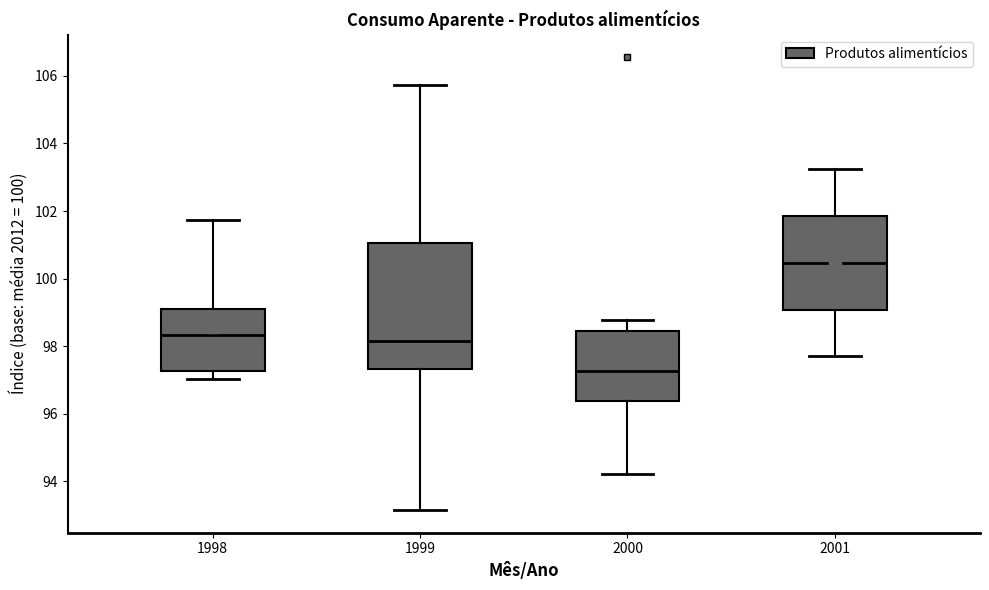

Reading left to right, transcribe this box plot: for each box, give where its median line is, the range the box spans, and where its two whiskers end, as read against the y-axis. The values are not printed on the chart, so give them approximately, as read against the axis.

1998: median 98.4, box 97.2 to 99.2, whiskers 97.0 to 101.8
1999: median 98.2, box 97.4 to 101.0, whiskers 93.2 to 105.8
2000: median 97.2, box 96.4 to 98.4, whiskers 94.2 to 98.8
2001: median 100.4, box 99.0 to 101.8, whiskers 97.6 to 103.2